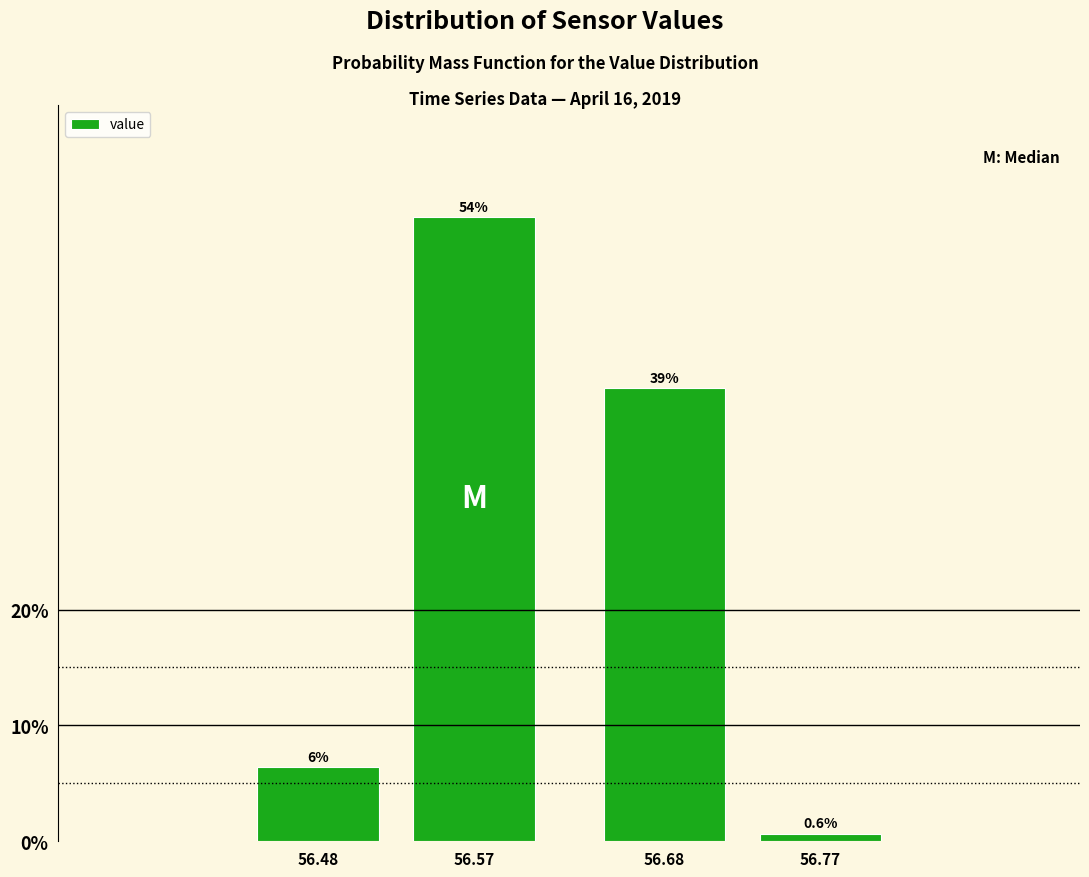

Reading left to right, list all the values displayed in this chart.

56.48=6.4	56.57=53.8	56.68=39.1	56.77=0.6